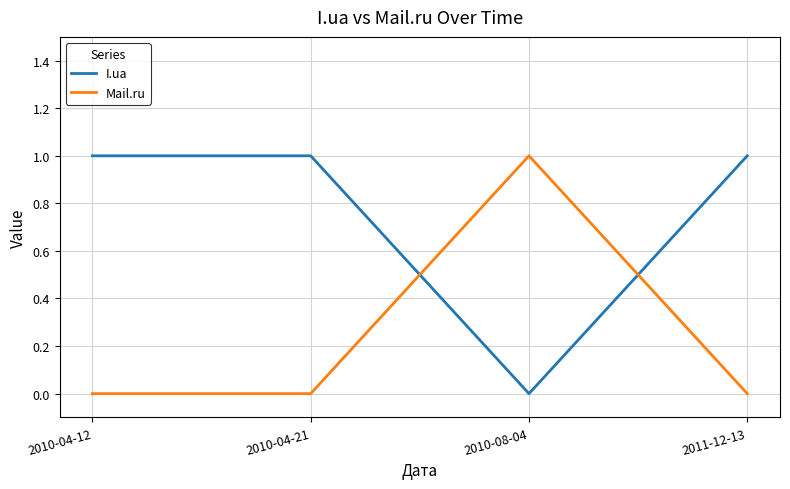

The value of Mail.ru at 2010-08-04 is 2. True or false?

False